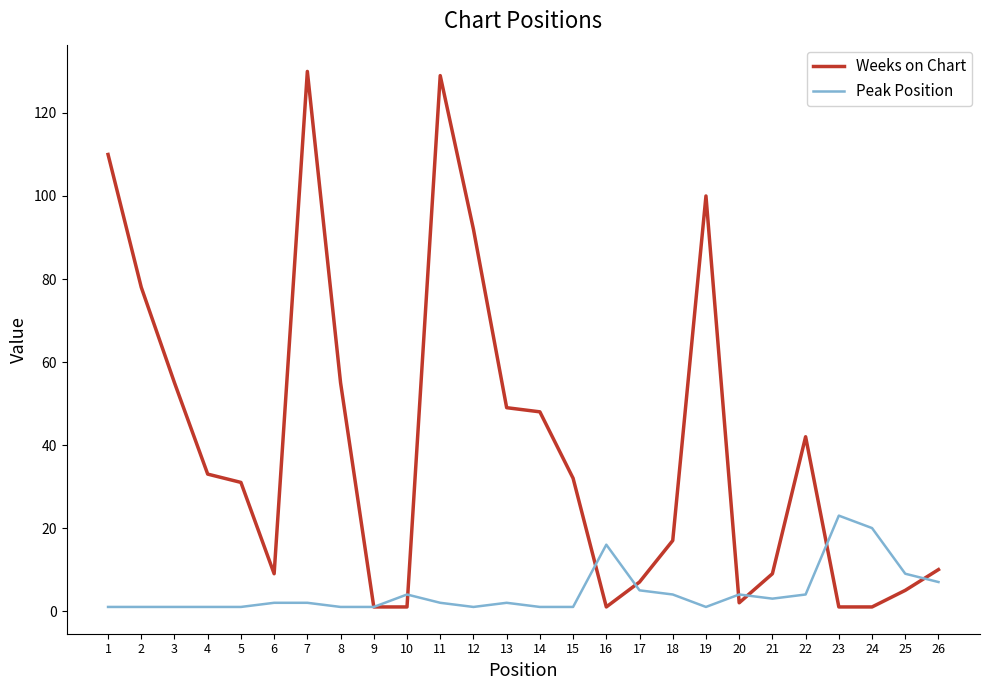

Which category has the highest value in the Peak Position series?

23